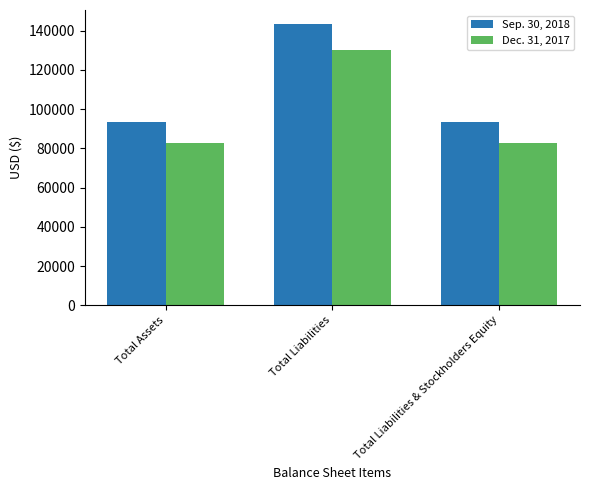

At which category is the sum across all series the highest?

Total Liabilities